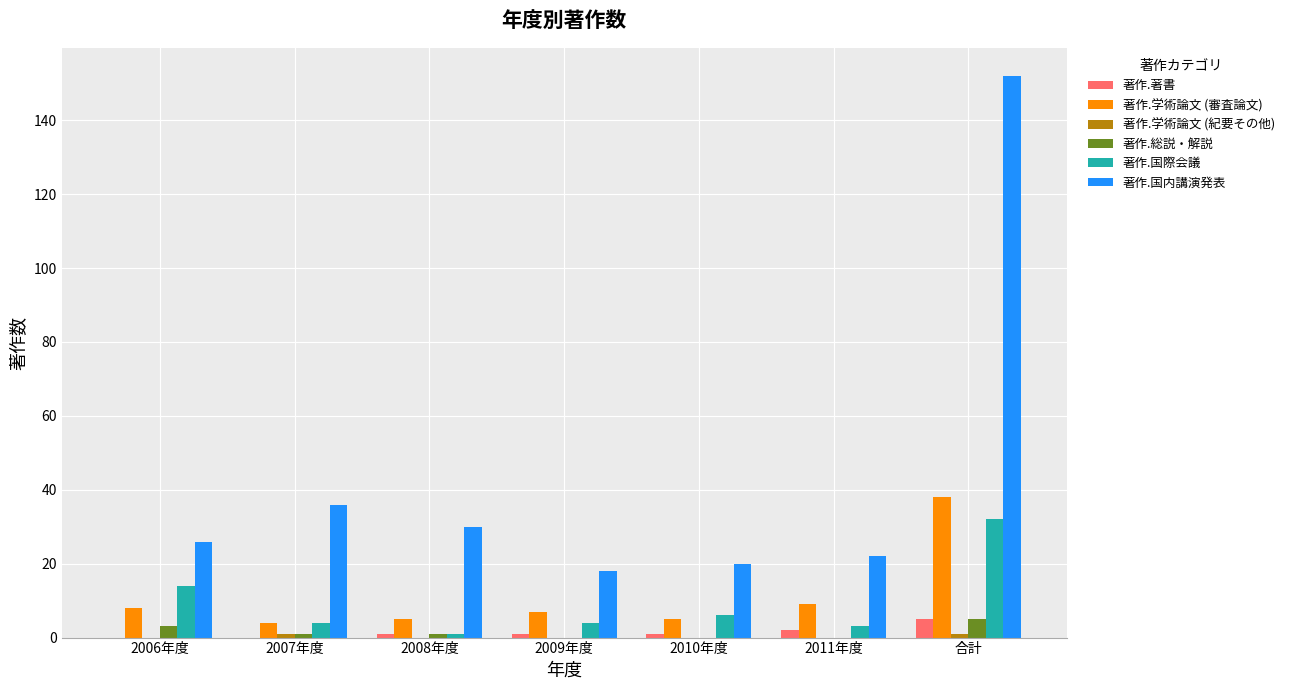

What is the sum of all 著作.総説・解説 values?

10